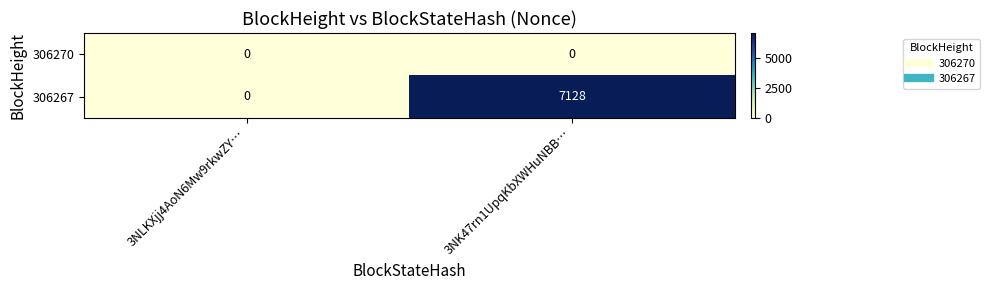

Between 3NLKXjj4AoN6Mw9rkwZY… and 3NK47rn1UpqKbXWHuNBB…, which series saw the biggest shift?

306267